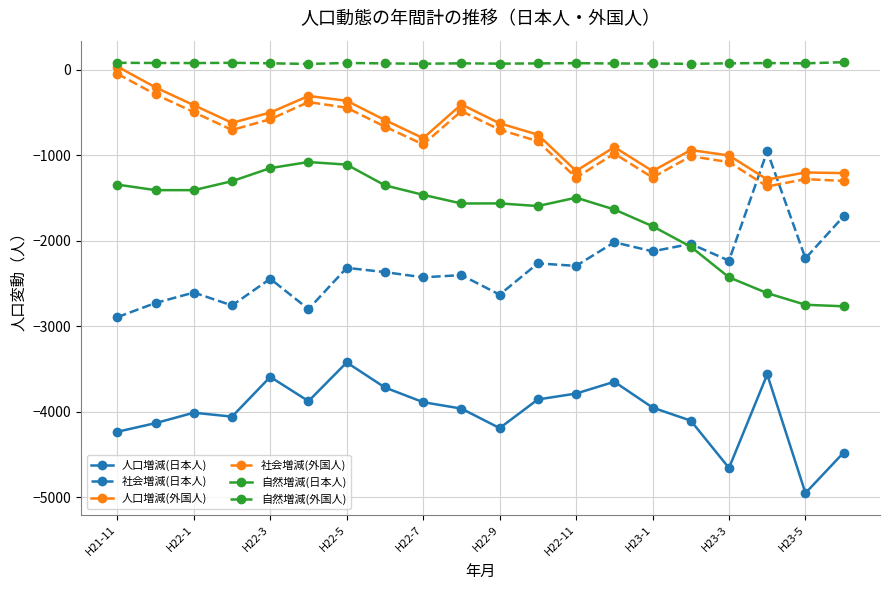

What are all the series names shown in the legend?

人口増減(日本人), 社会増減(日本人), 人口増減(外国人), 社会増減(外国人), 自然増減(日本人), 自然増減(外国人)